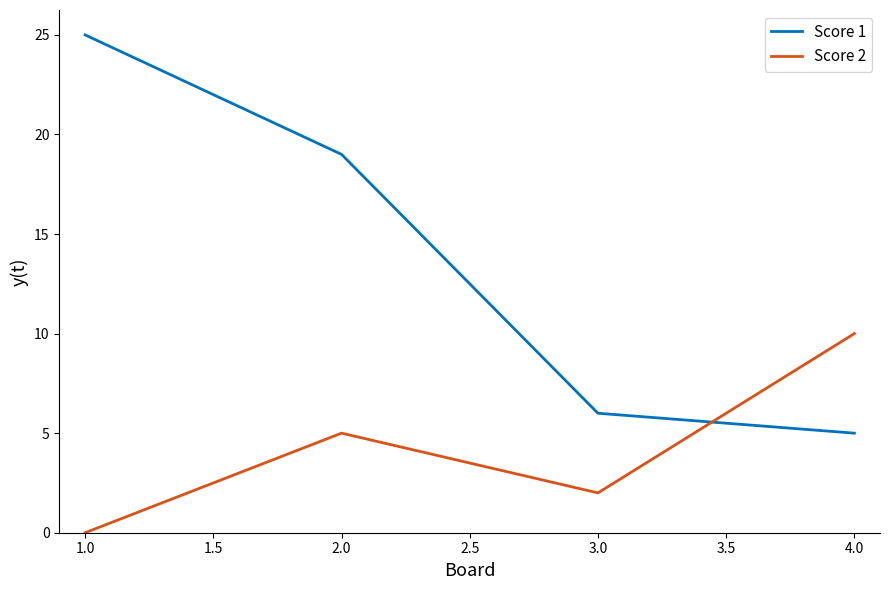

List the series in order of their overall mean, lowest first.

Score 2, Score 1